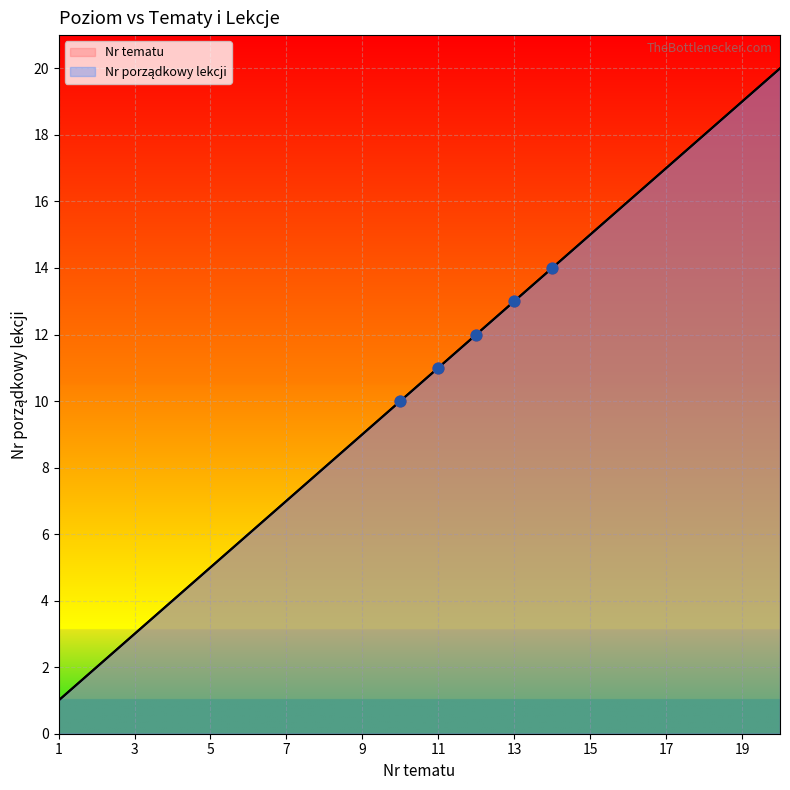

Which series has the largest Y range (max minus min)?

Nr tematu